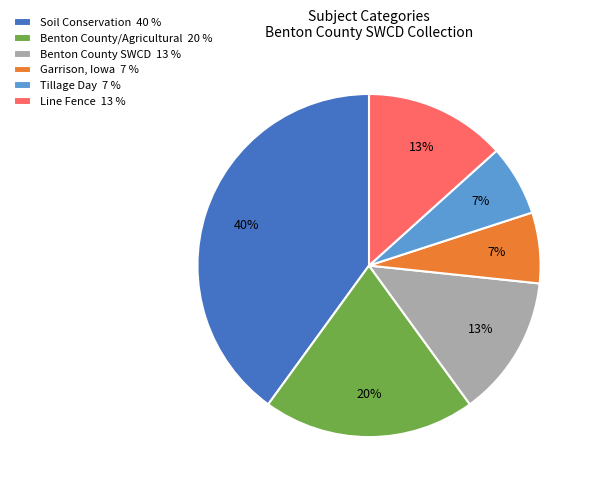

To the nearest percent, what is the difference between the largest and smallest slice percentages?

33%